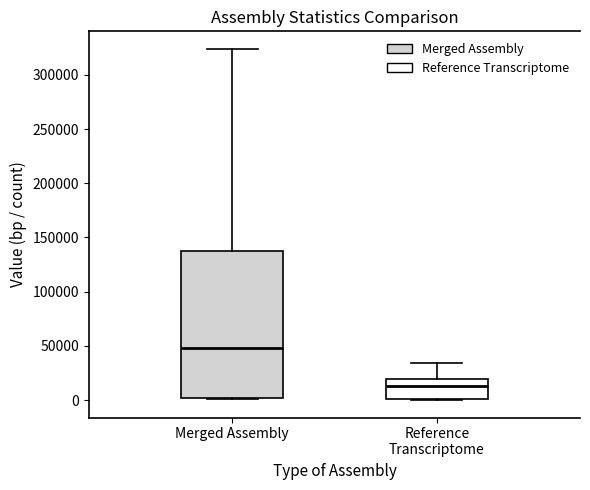

Reading left to right, transcribe this box plot: for each box, give where its median line is, the range the box spans, and where its two whiskers end, as read against the y-axis. The values are not printed on the chart, so give them approximately, as read against the axis.

Merged Assembly: median 50000, box 0 to 140000, whiskers 0 to 325000
Reference Transcriptome: median 15000, box 0 to 20000, whiskers 0 to 35000